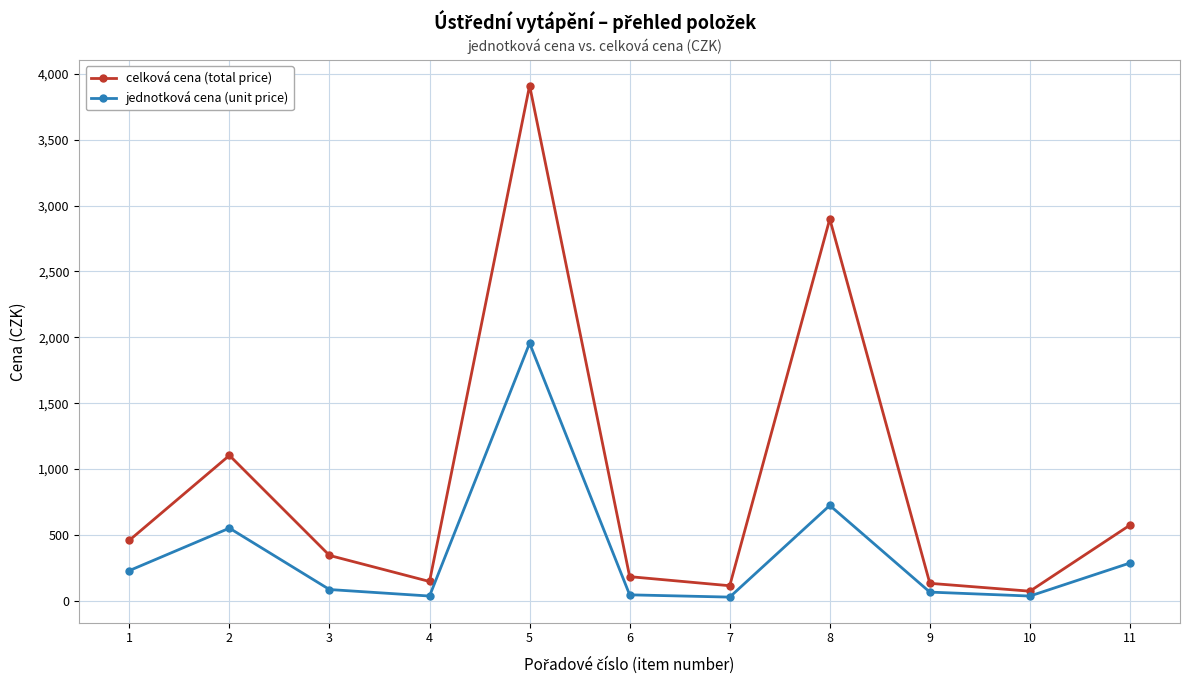

The value of jednotková cena (unit price) at 8 is 724.5. True or false?

True